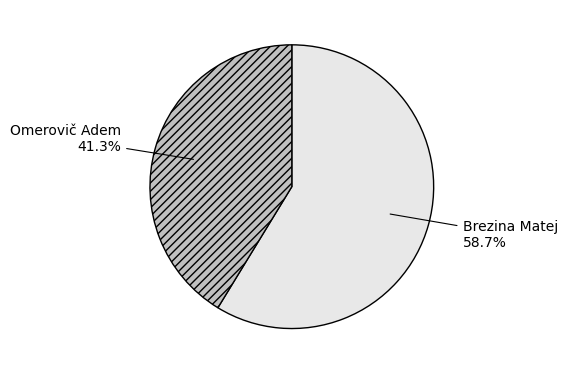

To the nearest percent, what percentage of the pie is Brezina Matej?

59%